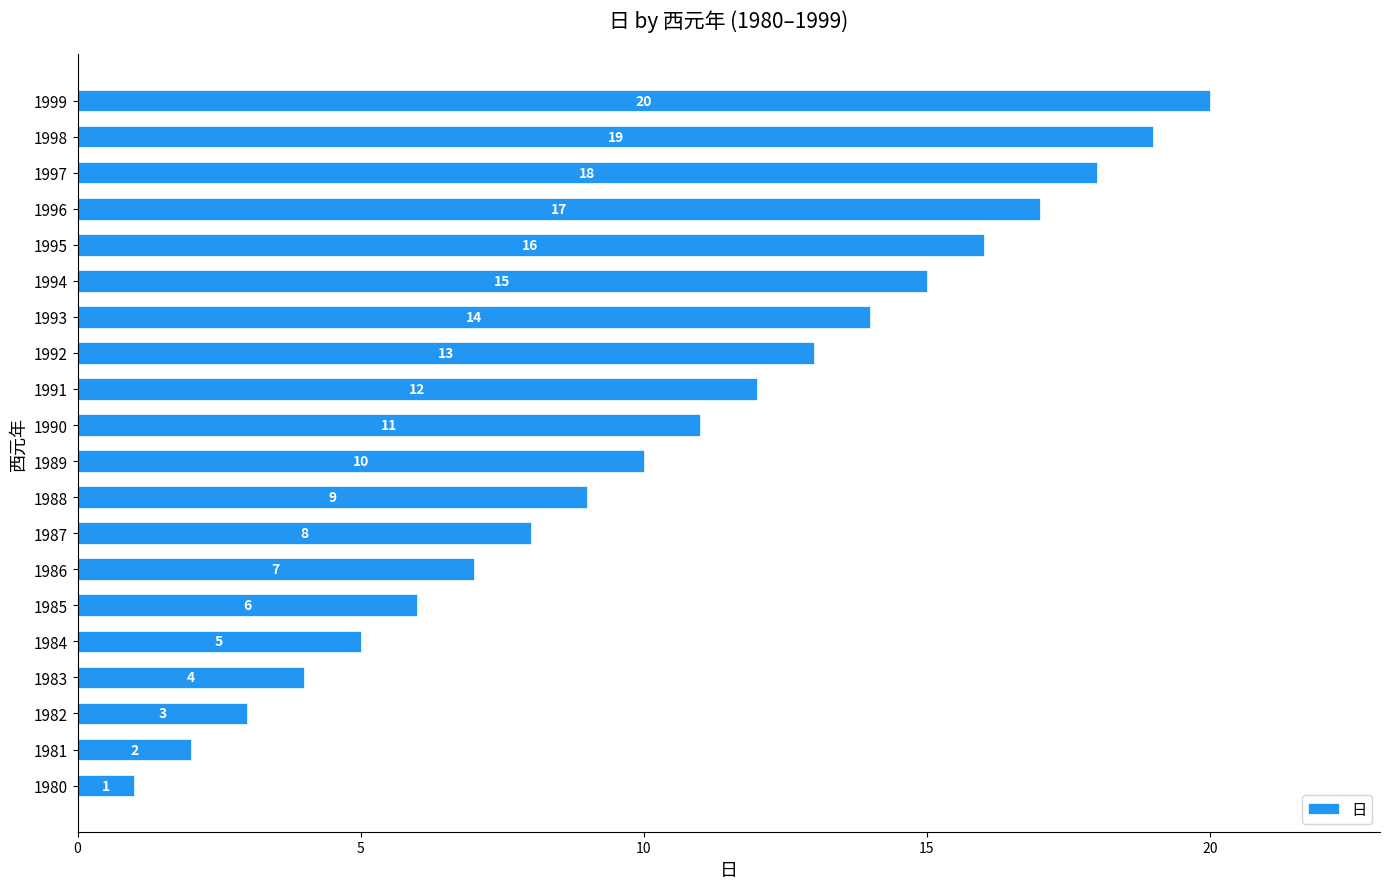

The chart shows a value of 15 at 1994. True or false?

True